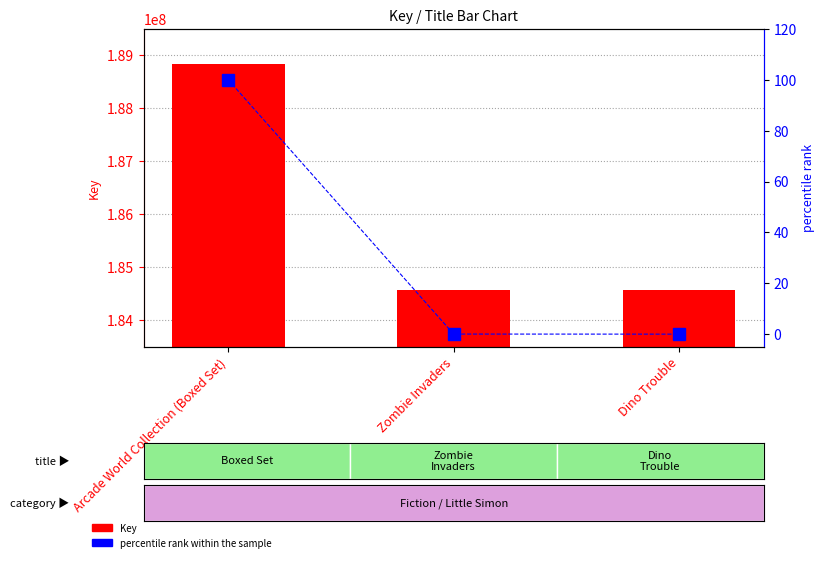

List the series in order of their peak value, highest first.

Key, percentile rank within the sample